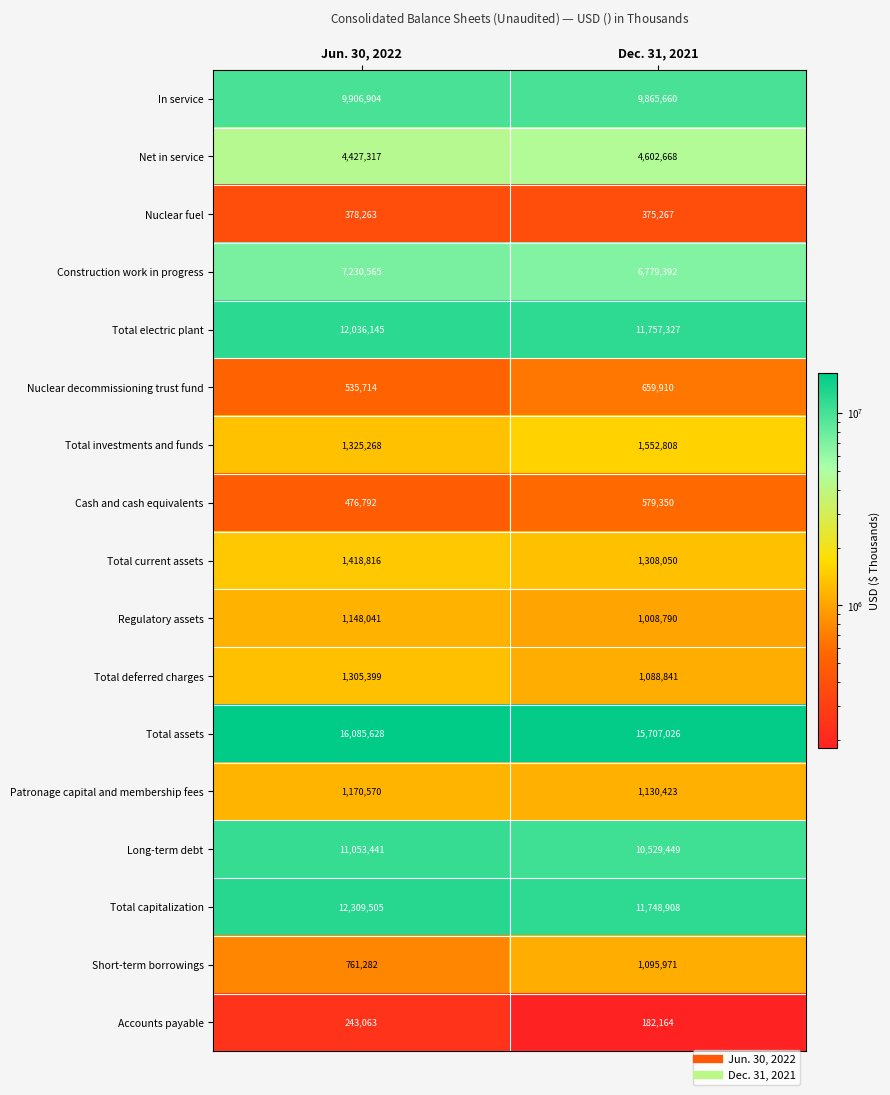

At Dec. 31, 2021, list the series in order from largest to smallest.

Total assets, Total electric plant, Total capitalization, Long-term debt, In service, Construction work in progress, Net in service, Total investments and funds, Total current assets, Patronage capital and membership fees, Short-term borrowings, Total deferred charges, Regulatory assets, Nuclear decommissioning trust fund, Cash and cash equivalents, Nuclear fuel, Accounts payable